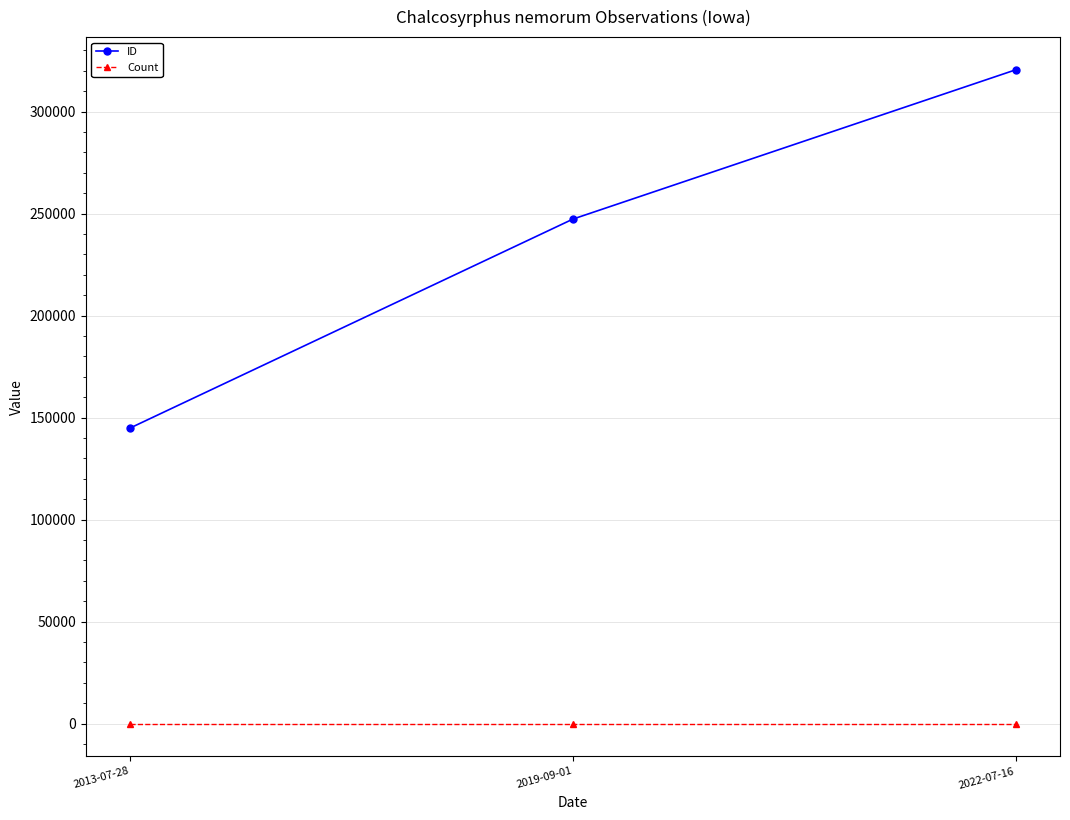

How many lines are shown in the chart?

2